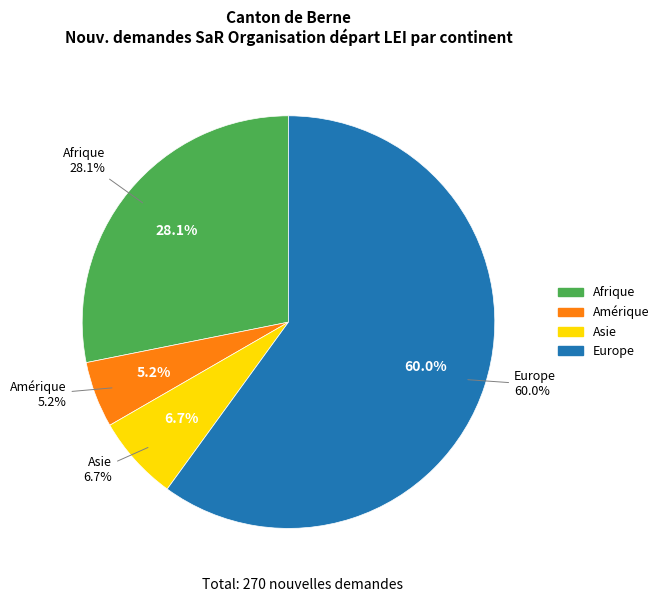

Does any single category account for the majority?

Yes